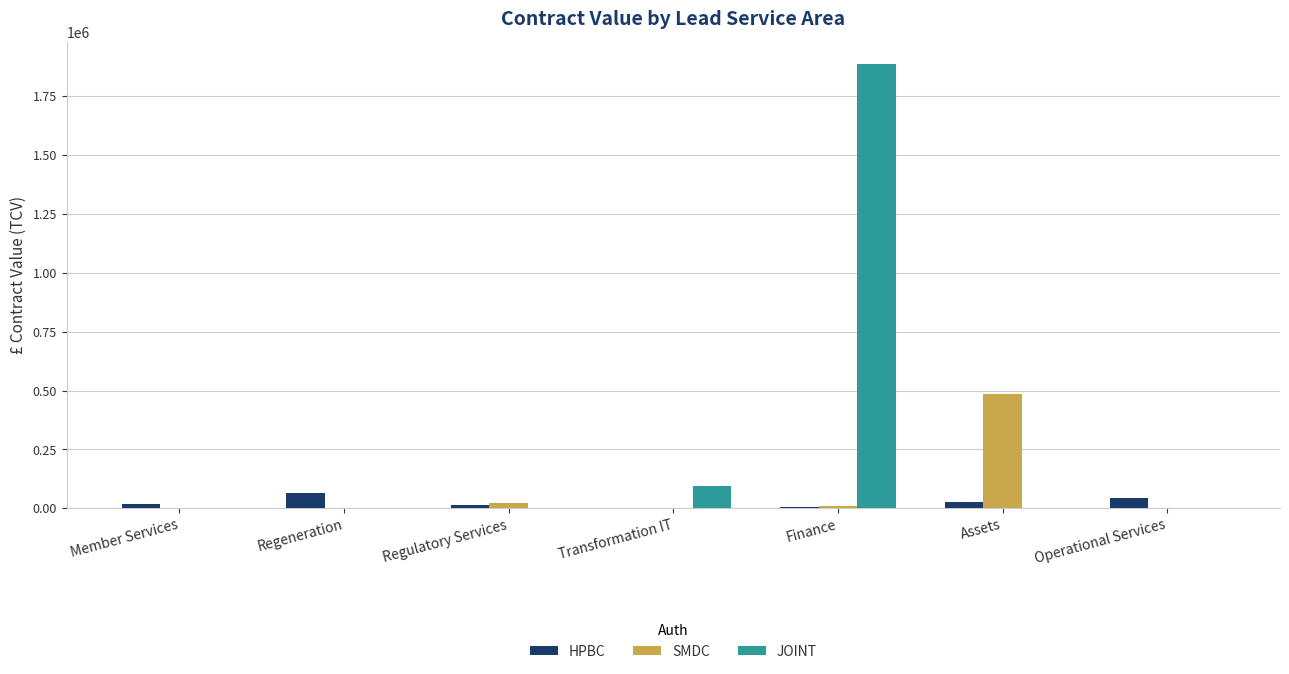

Which series has the largest total across all categories?

JOINT